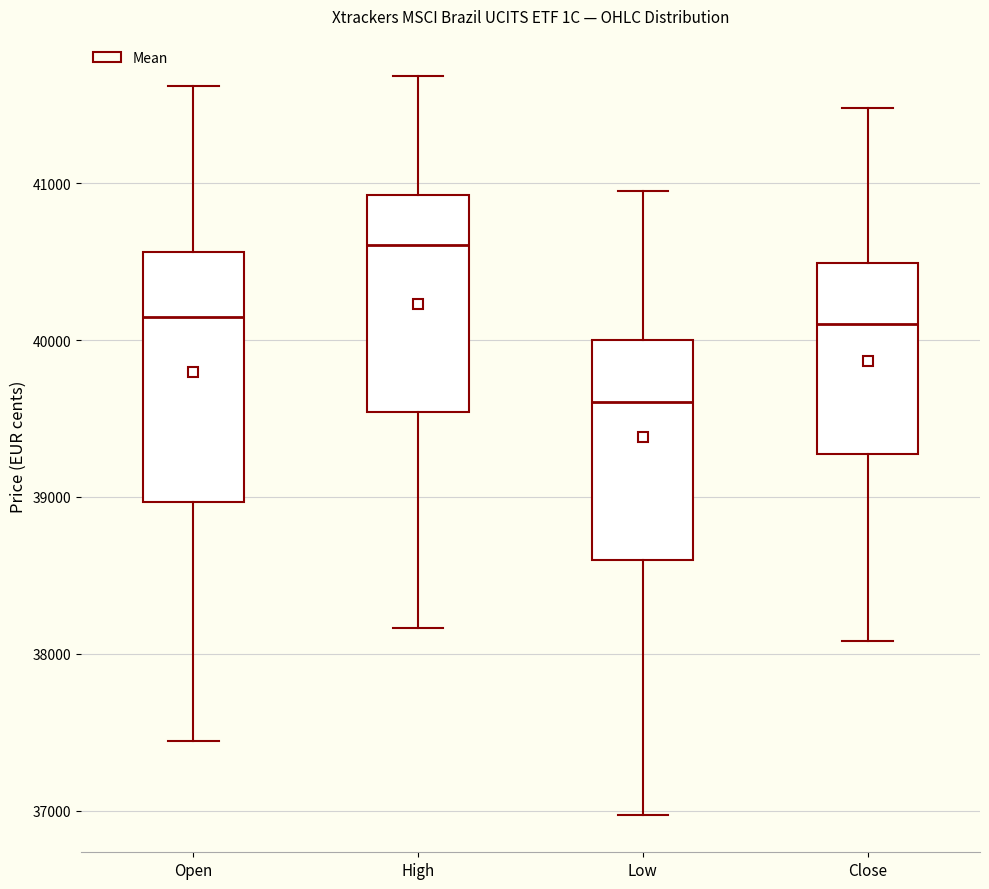

Which box has the lowest median line?

Low